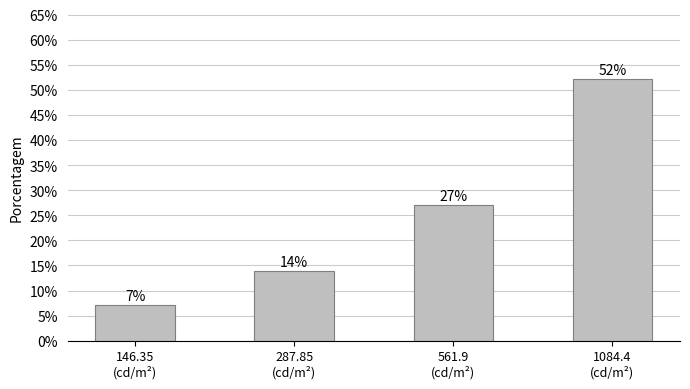

Where is the data nearest to the value 29?

561.9
(cd/m²)